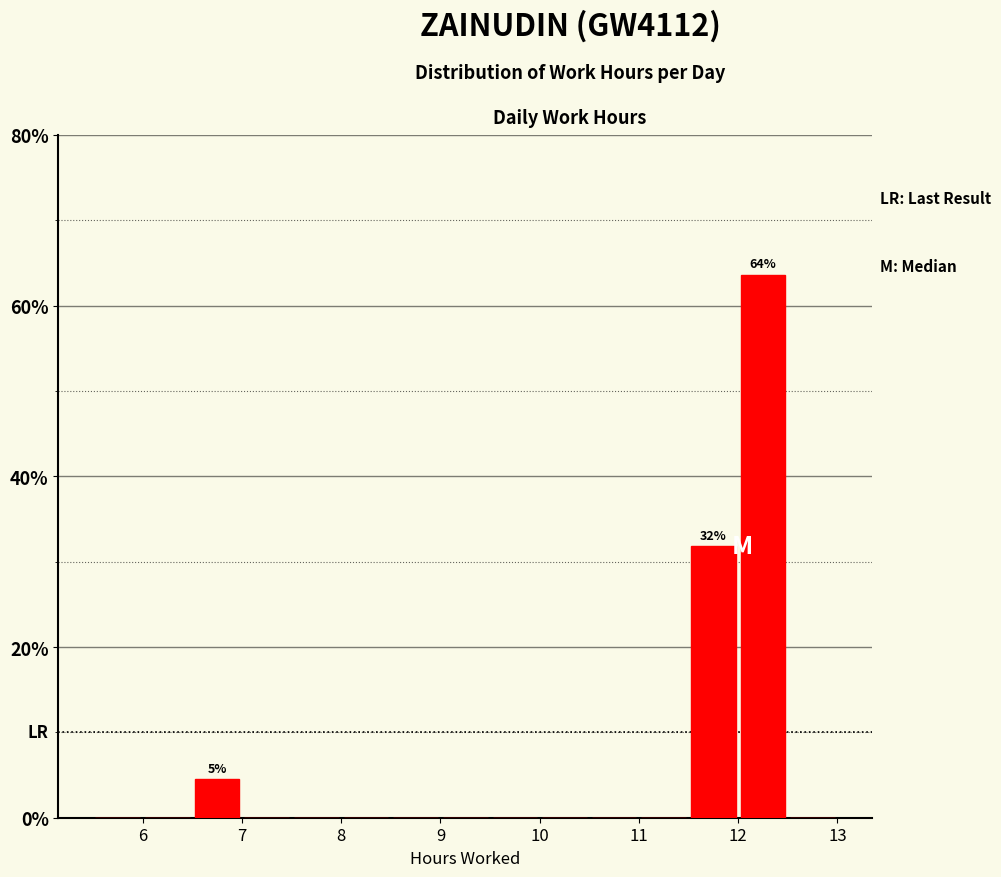

Which range on the x-axis has the tallest bar?

12.0 to 12.5